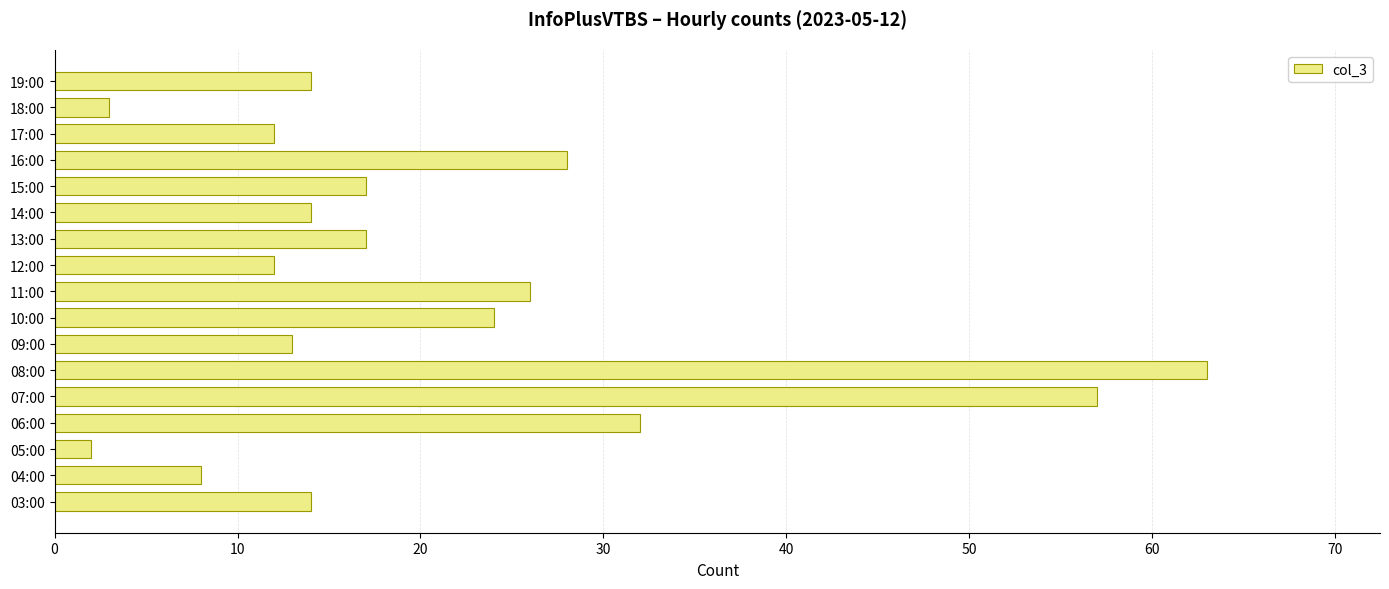

What is the difference between the maximum and minimum values?

61